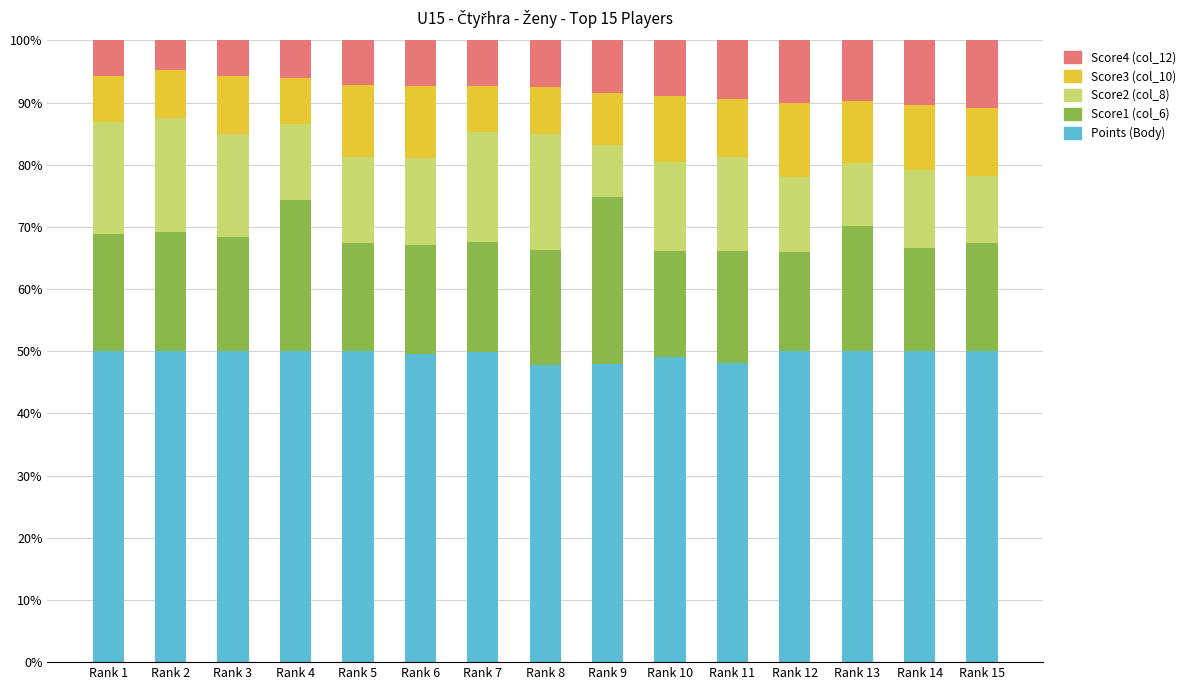

How many distinct data groups are displayed?

5